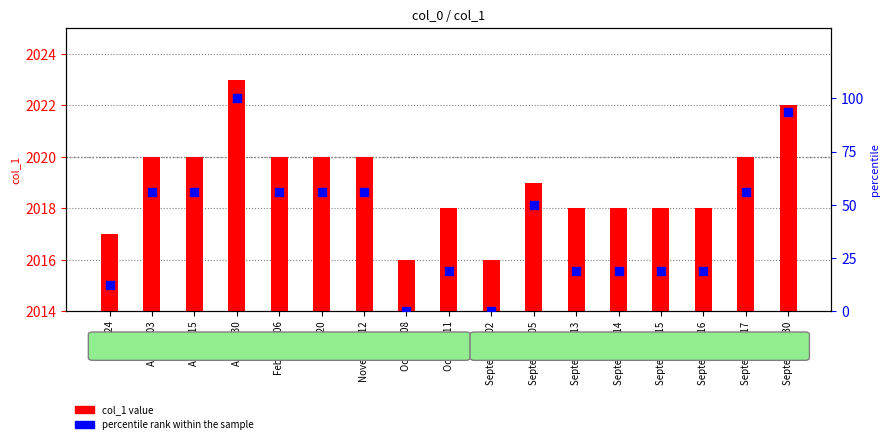

At how many categories does at least one series exceed 1787?

17